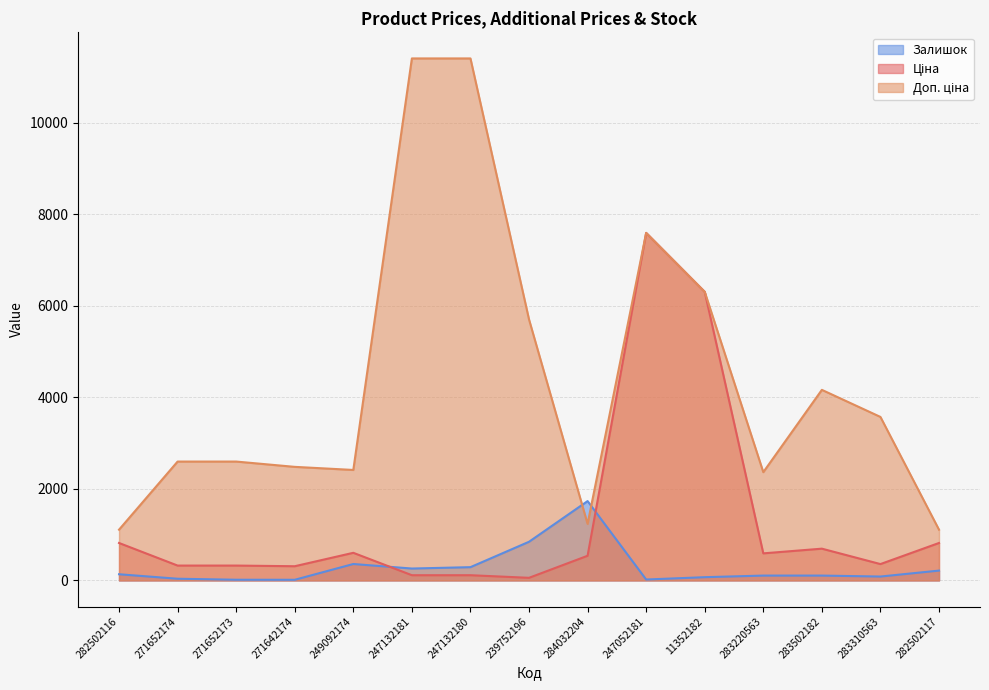

The value of Ціна at 247052181 is 4461.7. True or false?

False